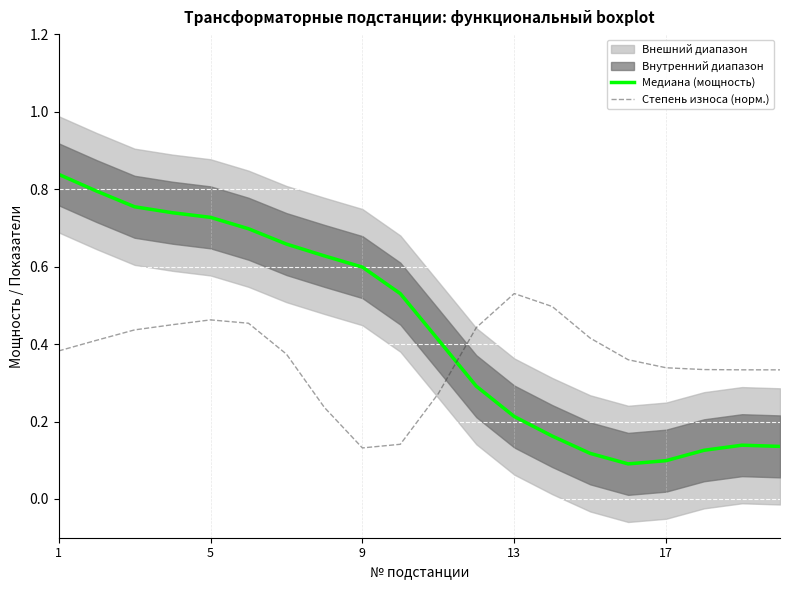

Rank the series by their average value, from highest to lowest.

Медиана (мощность), Степень износа (норм.)